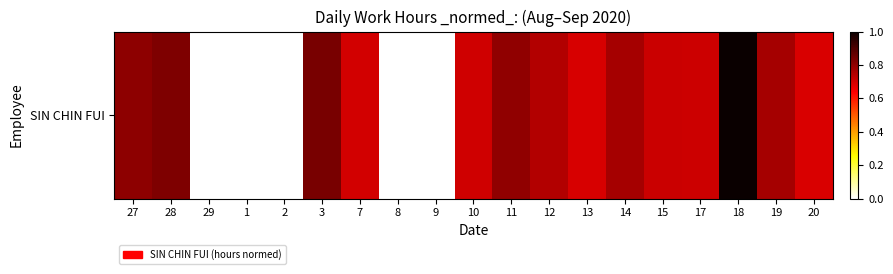

True or false: the data shows 1.1 at 17.

False